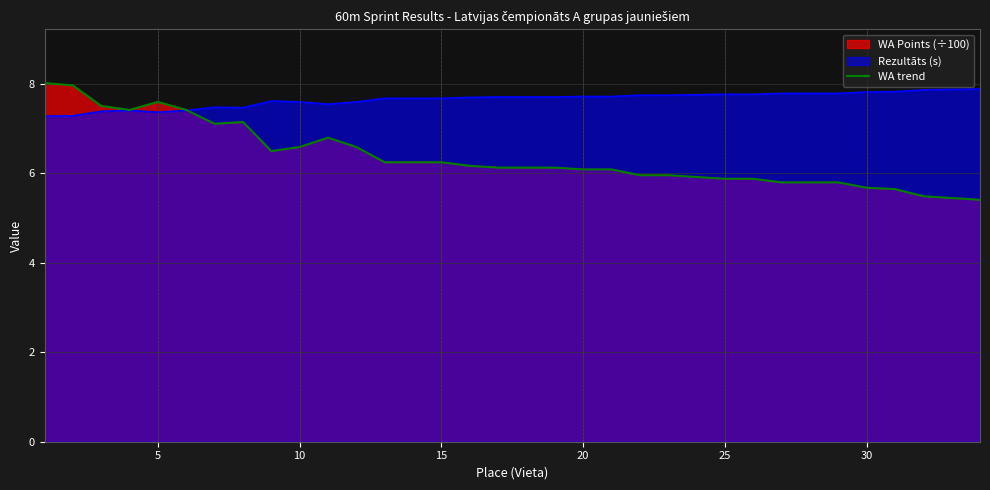

What is the sum of all values?

216.8